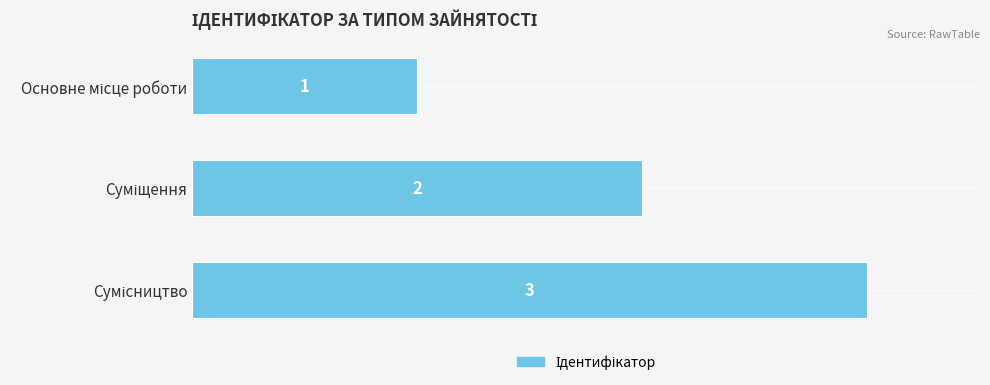

What is the sum of all values?

6